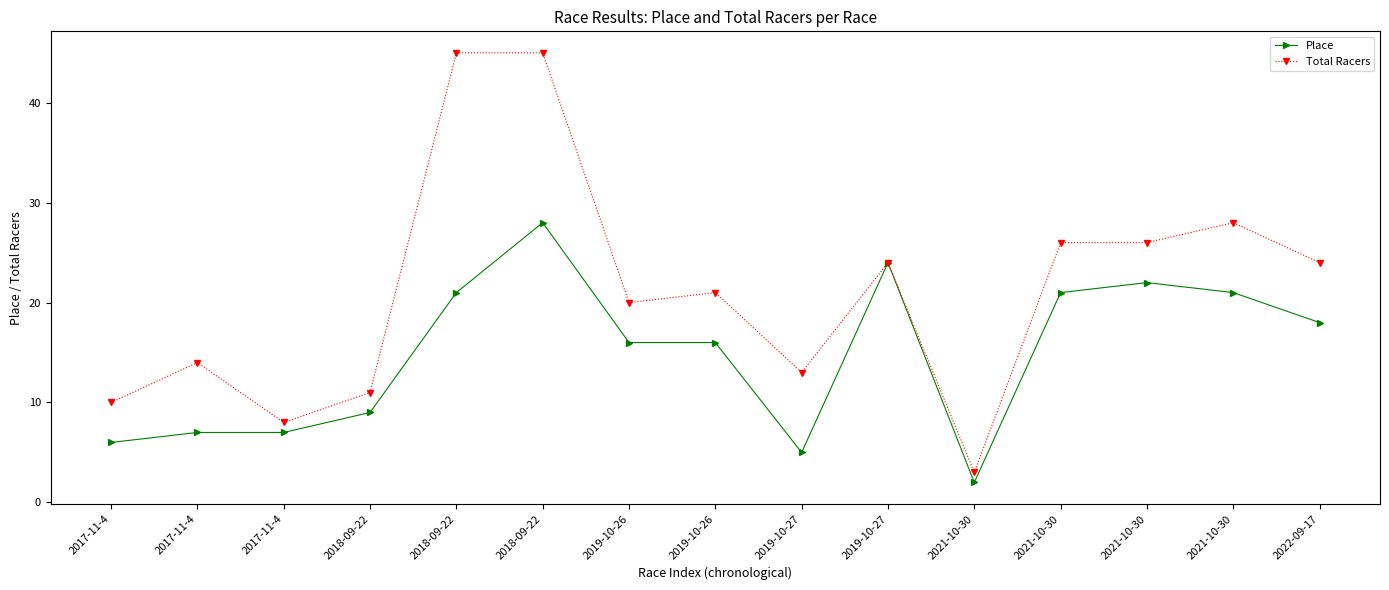

How many categories are shown in the chart?

15